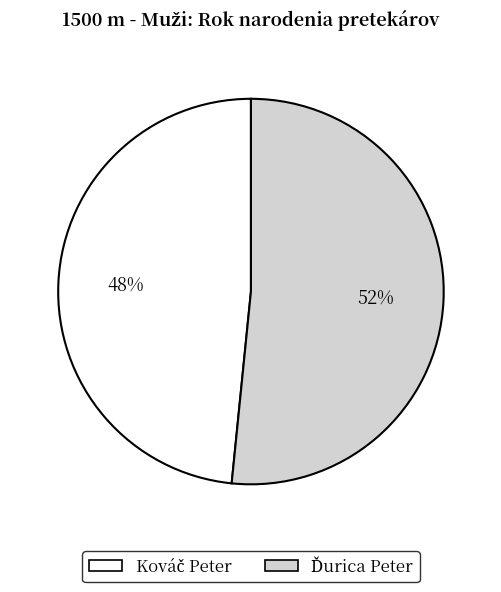

To the nearest percent, what is the average slice percentage?

50%